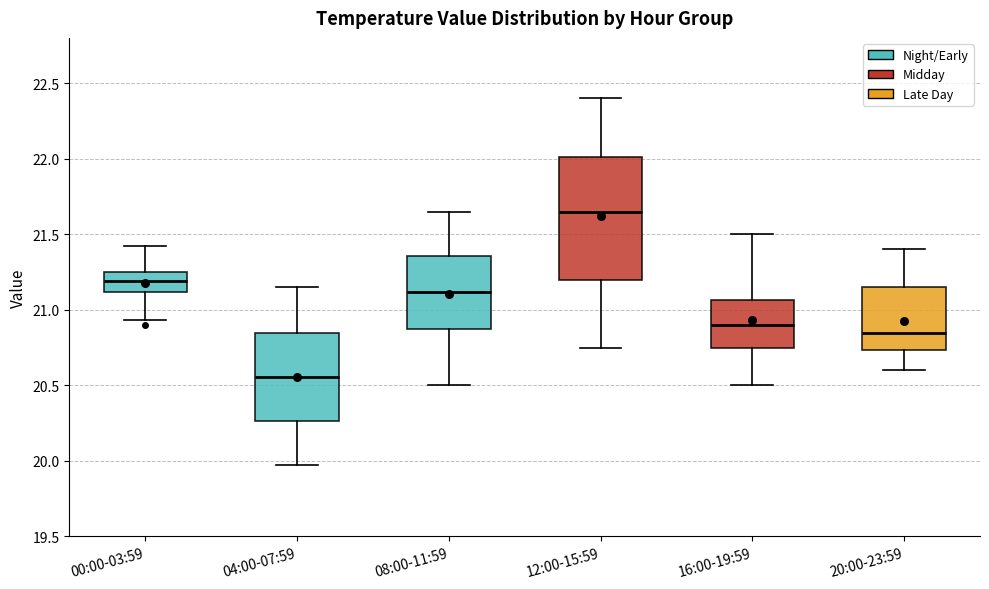

Which box's median line is the highest?

12:00-15:59